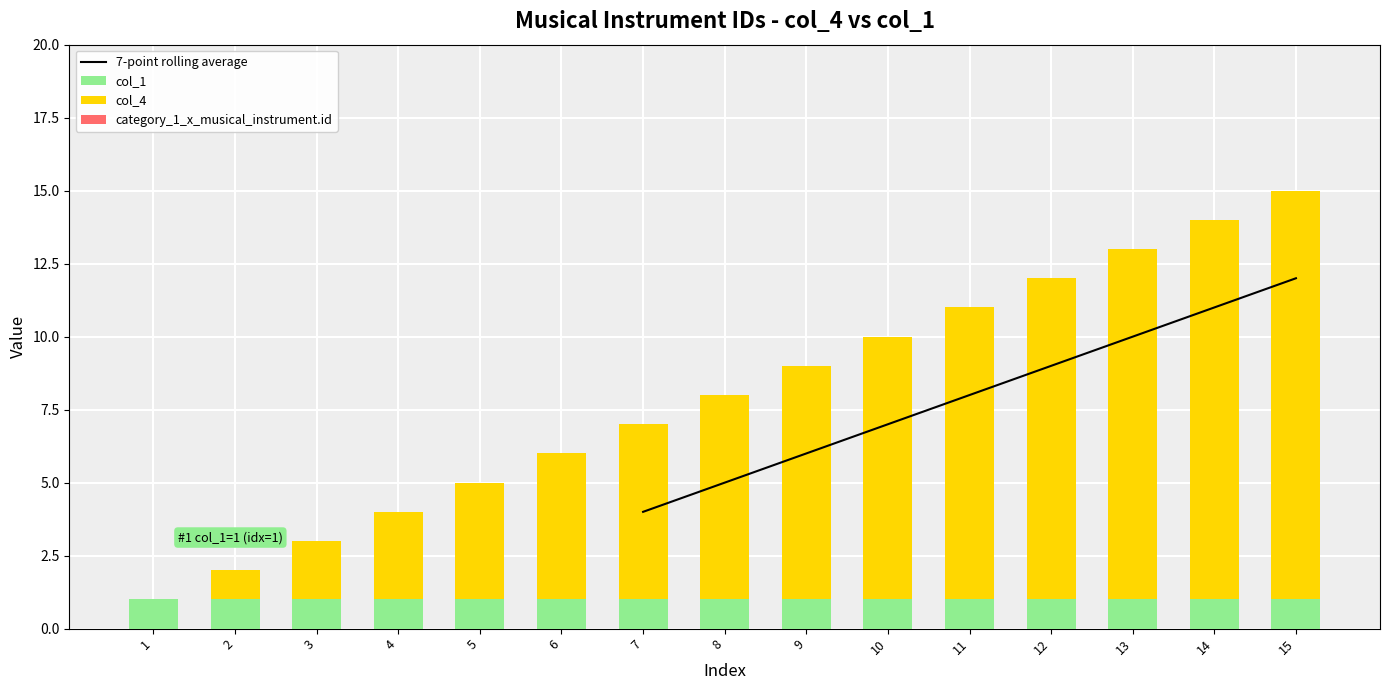

How many groups of bars are there?

15